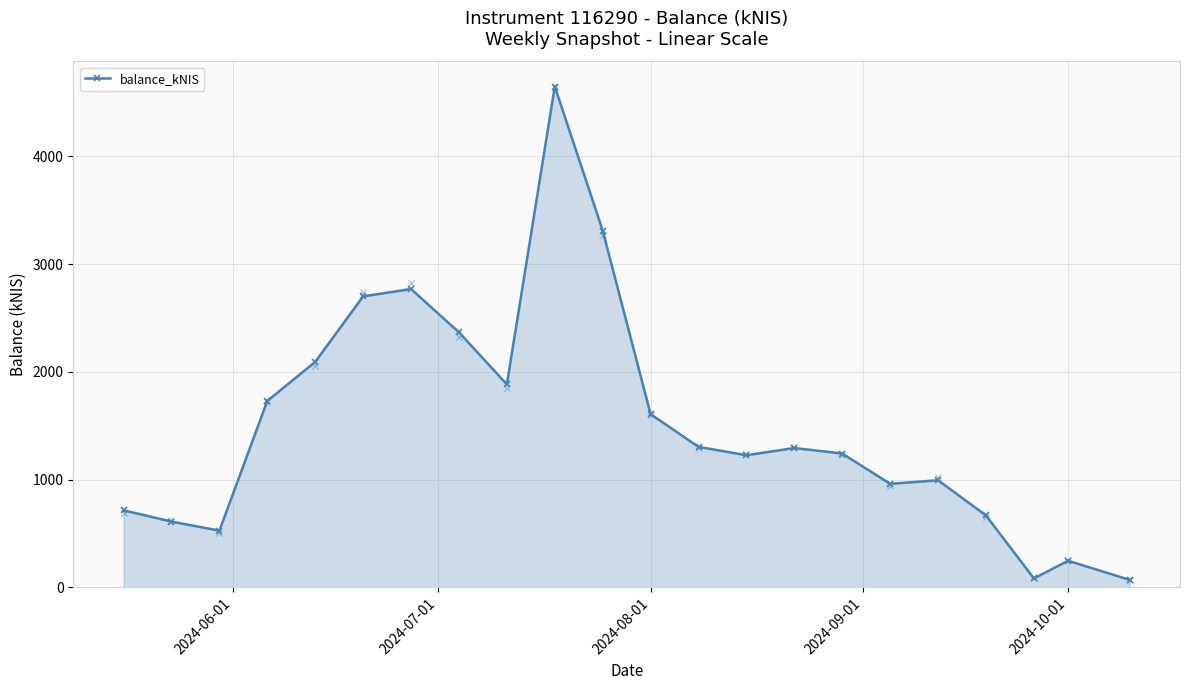

True or false: balance_kNIS has more than 2 points higher than both neighbors.

True